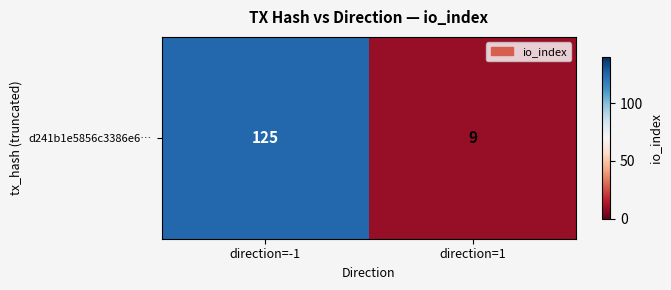

What is the ratio of the value at direction=1 to the value at direction=-1?

0.1